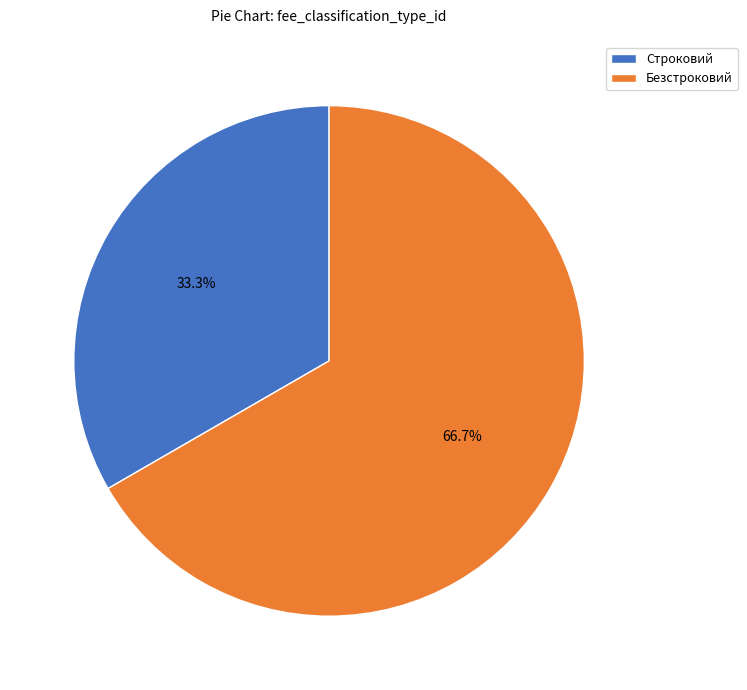

The Безстроковий slice represents 75% of the pie. True or false?

False